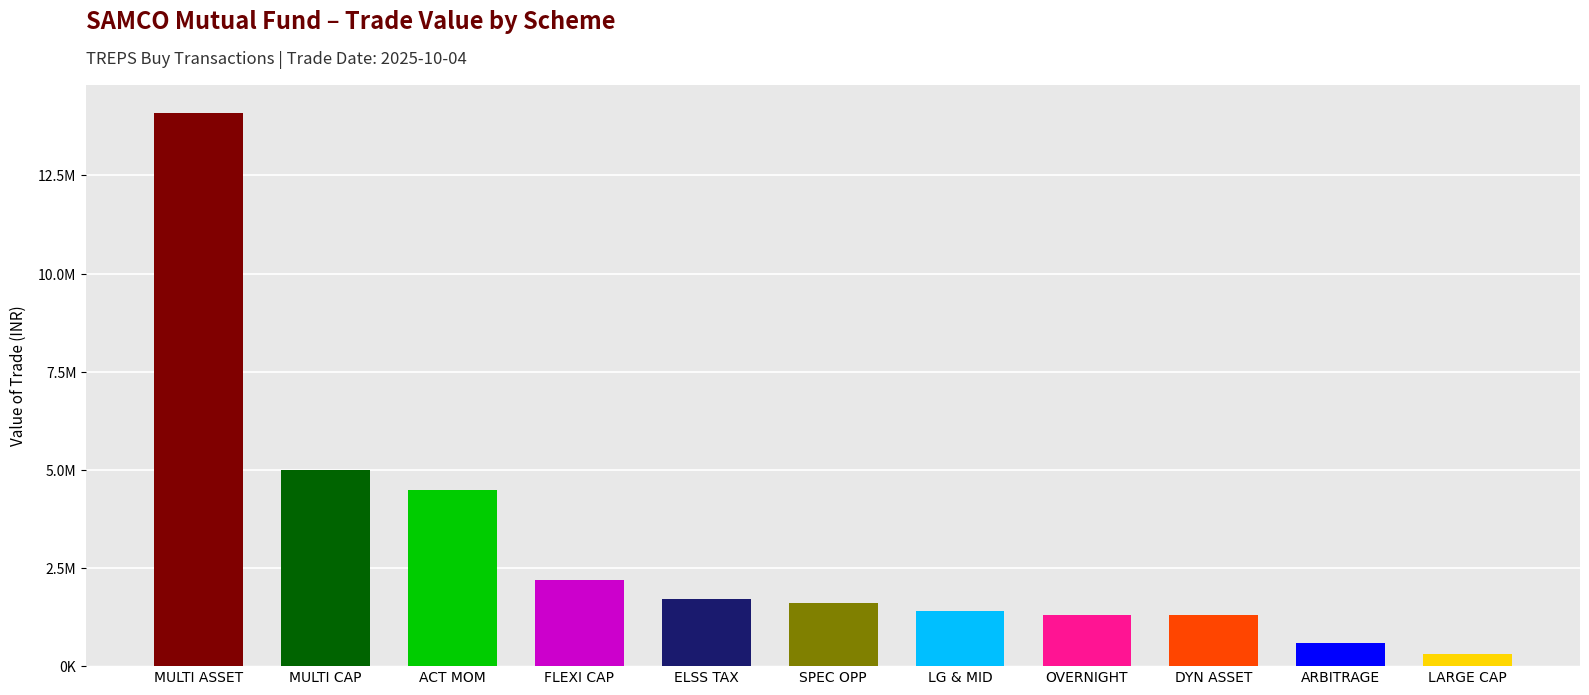

Which label corresponds to the largest value in the chart?

MULTI ASSET